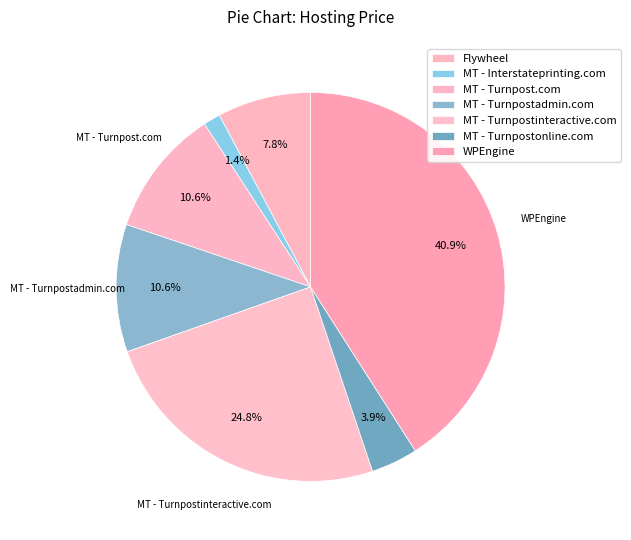

Does MT - Turnpostadmin.com represent more than half of the total?

No